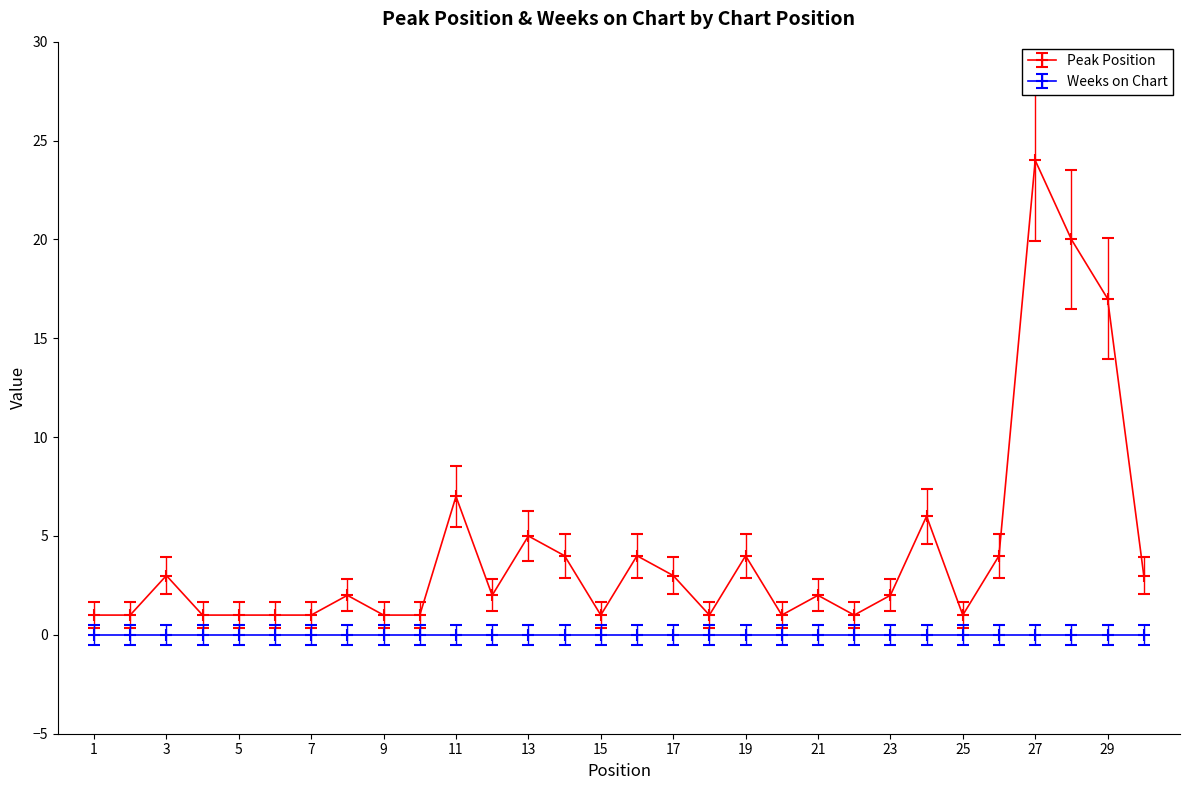

Which series has the largest range (max minus min)?

Peak Position